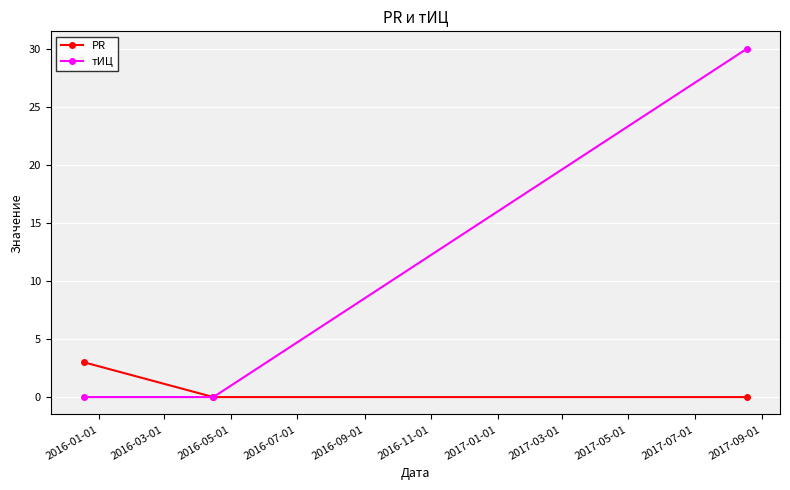

How many lines are shown in the chart?

2